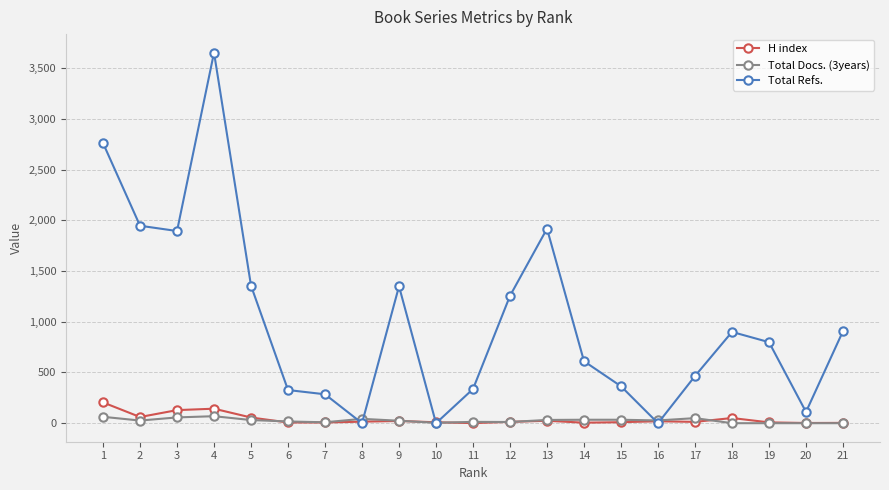

At which category is the sum across all series the highest?

4